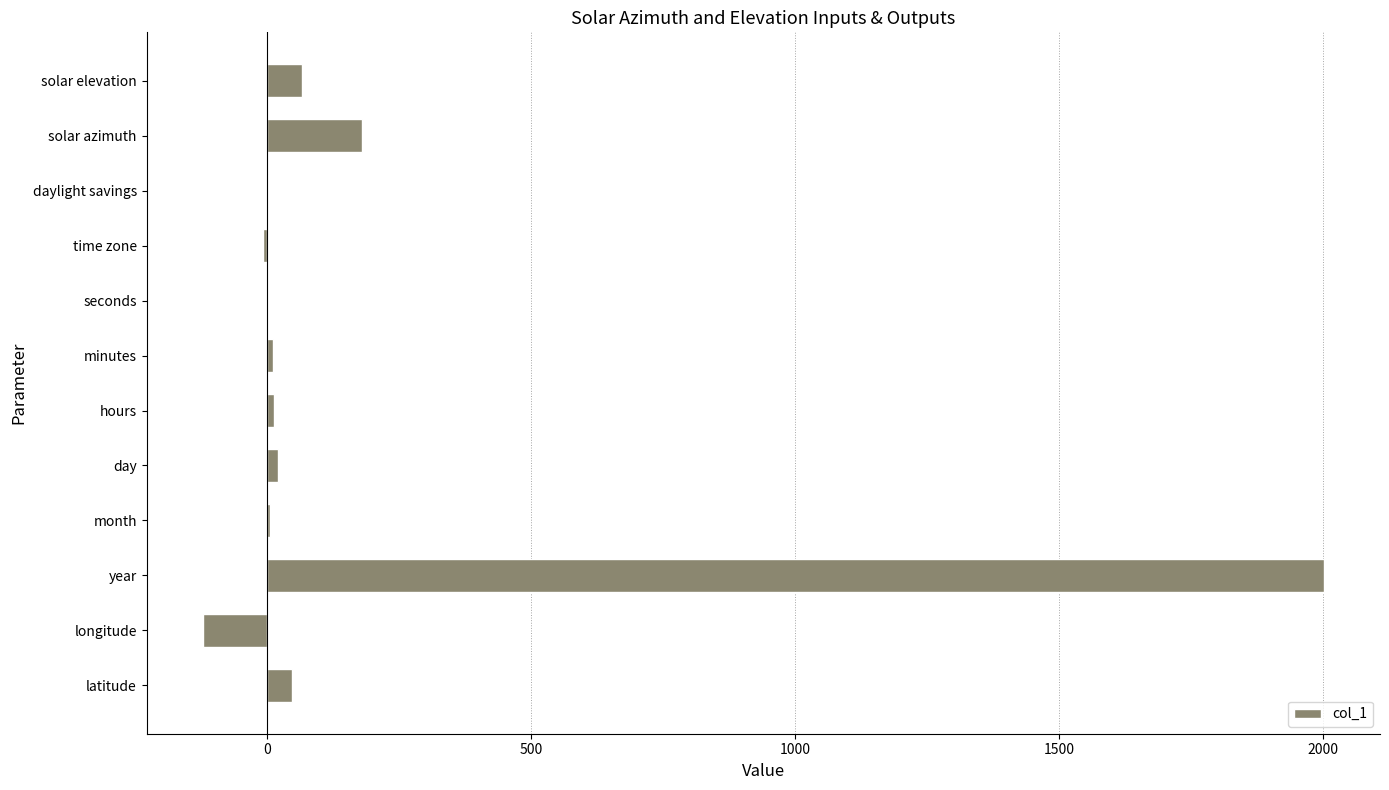

True or false: the data shows 52.3 at solar azimuth.

False